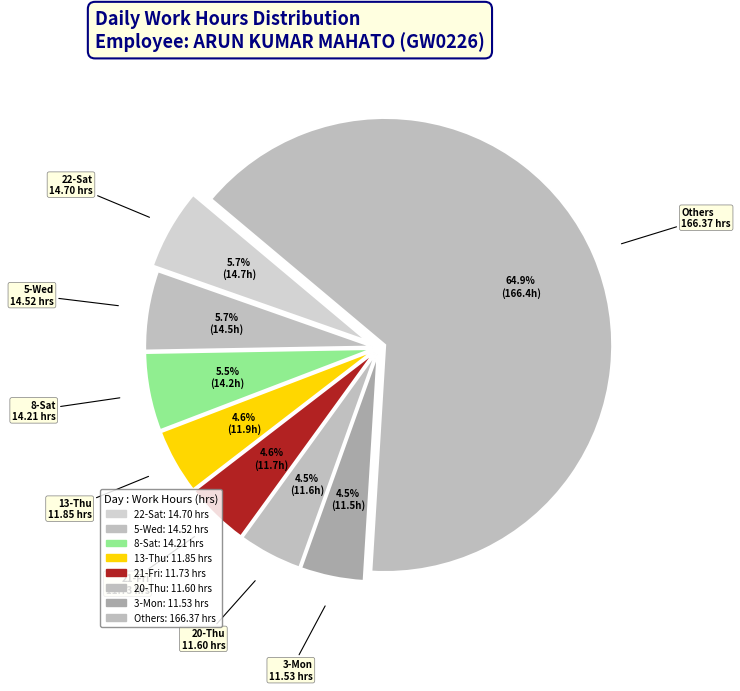

True or false: 22-Sat accounts for 6% of the total.

True